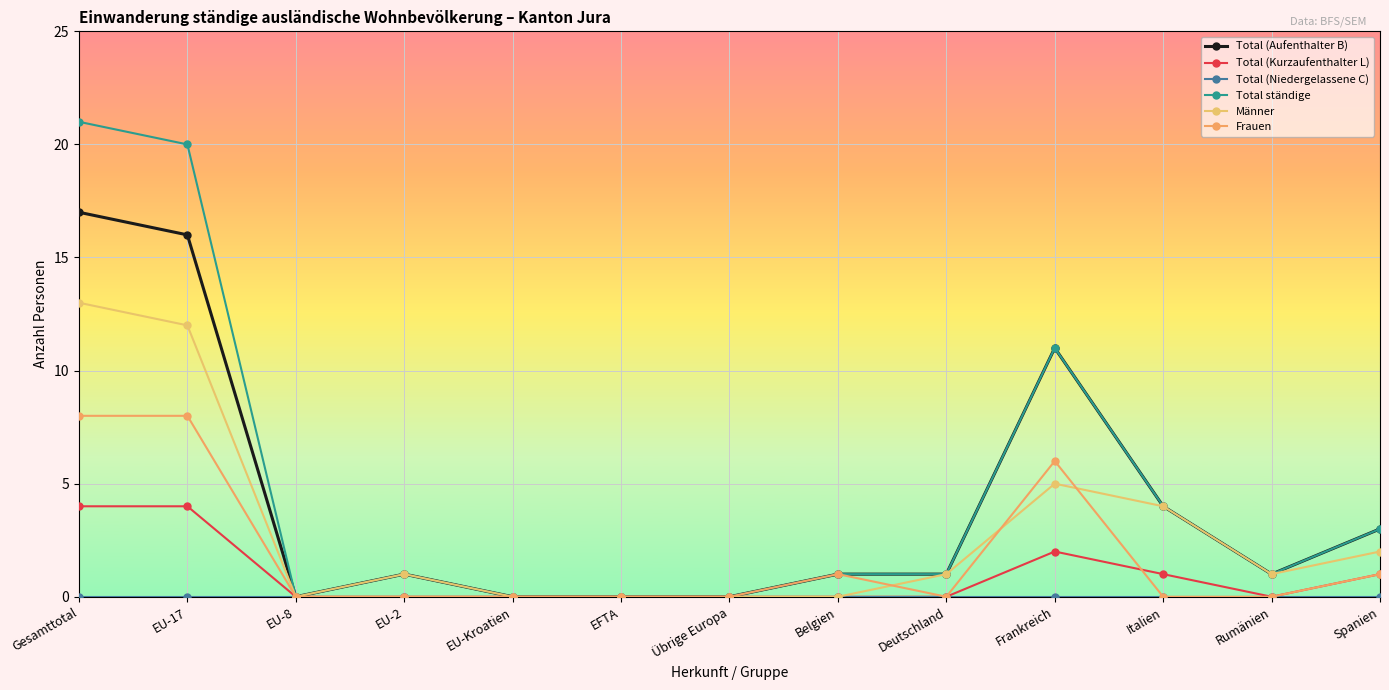

What is the difference between the maximum and minimum values in the Frauen series?

8